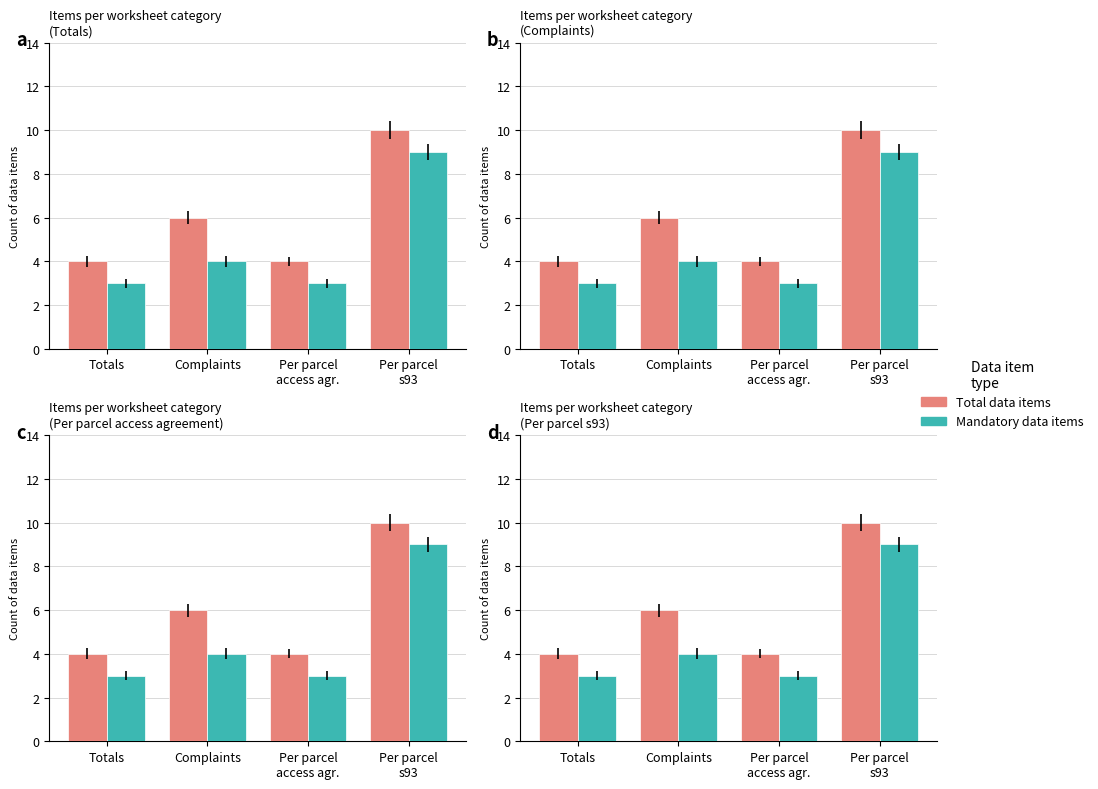

At which label is Mandatory data items closest to 6?

Complaints